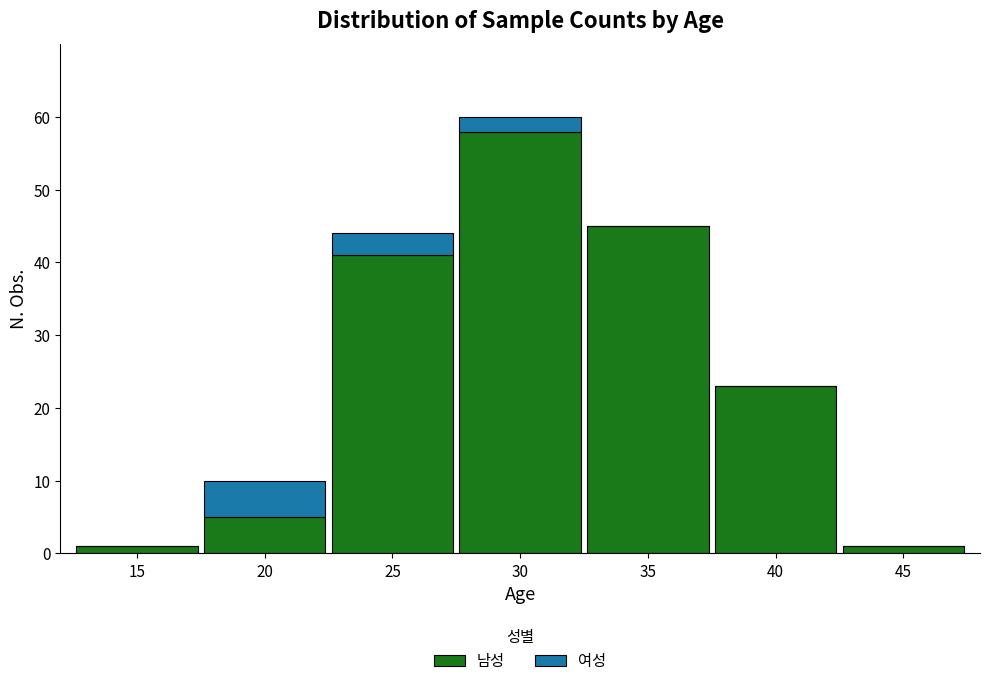

Which category has the highest value in the 남성 series?

30